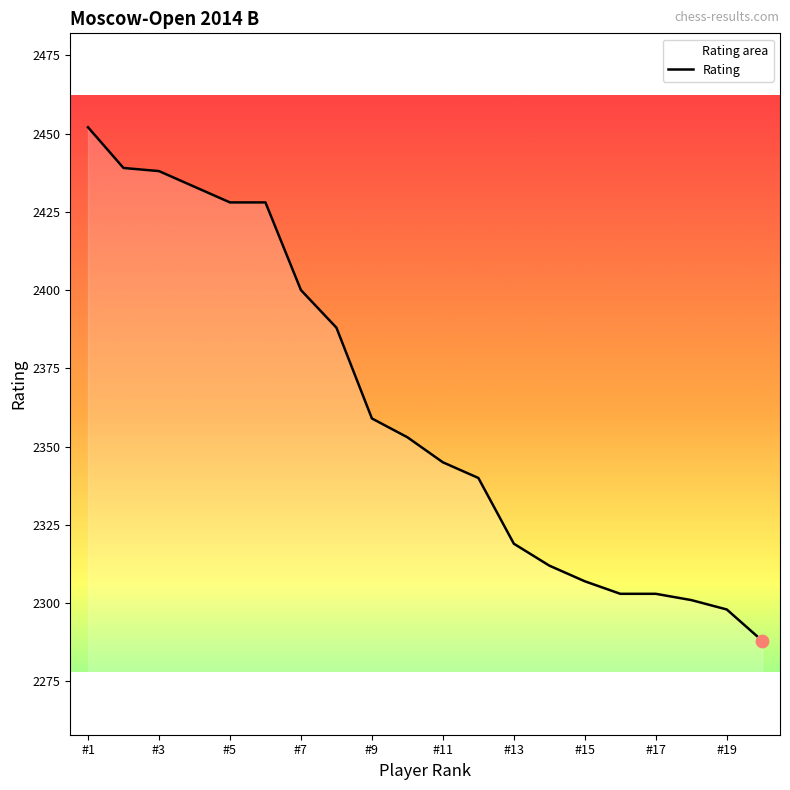

What is the ratio of the value at #11 to the value at #19?

1.0